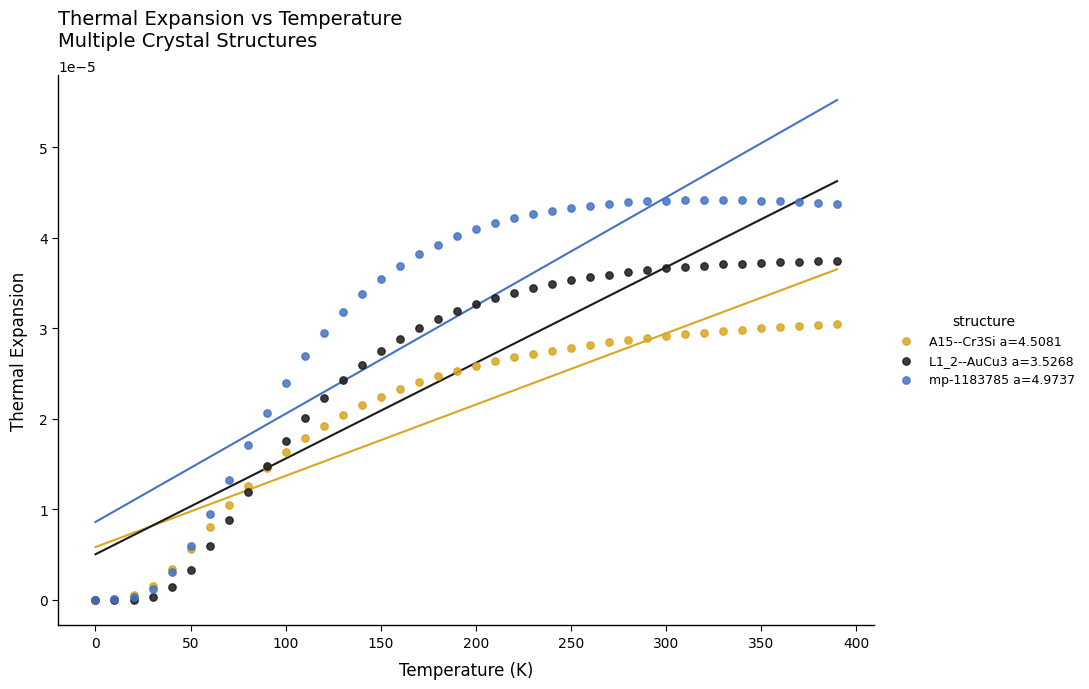

Which series reaches the maximum Y coordinate?

mp-1183785 a=4.9737